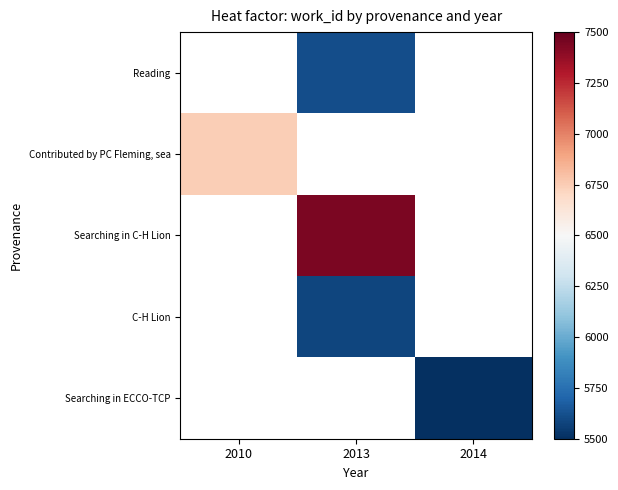

Which series has the largest range (max minus min)?

Contributed by PC Fleming, sea